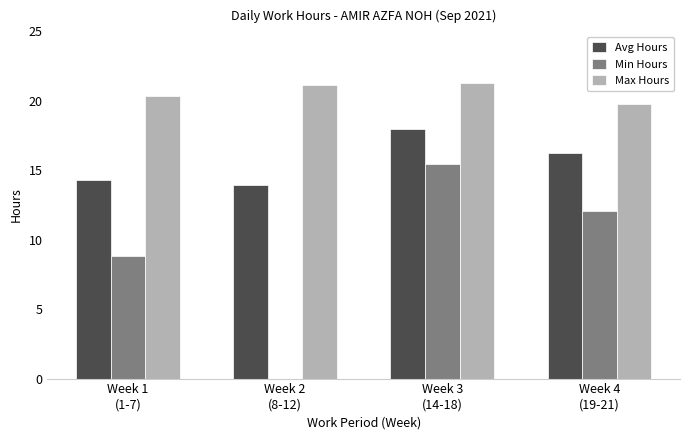

What is the average value of the Avg Hours series?

15.6